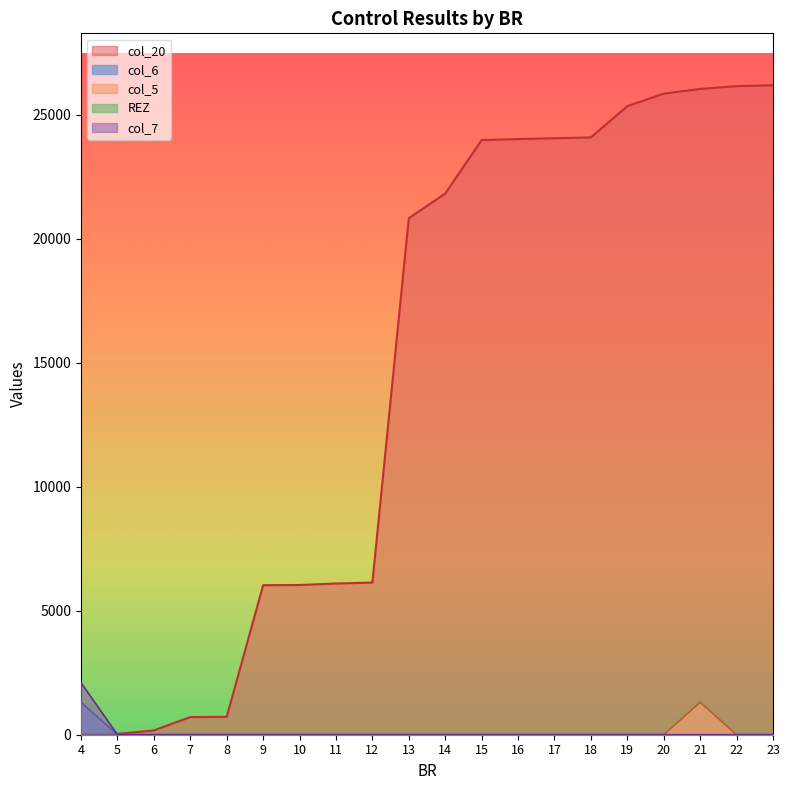

List the labels in order of col_20 value, smallest first.

4, 5, 6, 7, 8, 9, 10, 11, 12, 13, 14, 15, 16, 17, 18, 19, 20, 21, 22, 23